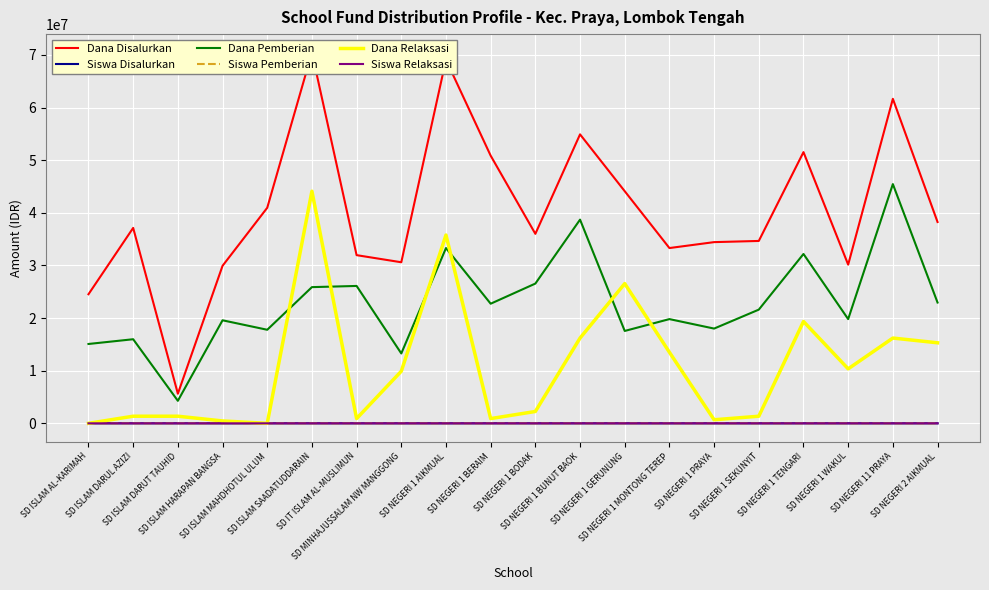

Between SD NEGERI 1 AIKMUAL and SD NEGERI 1 TENGARI, which is larger?

SD NEGERI 1 AIKMUAL